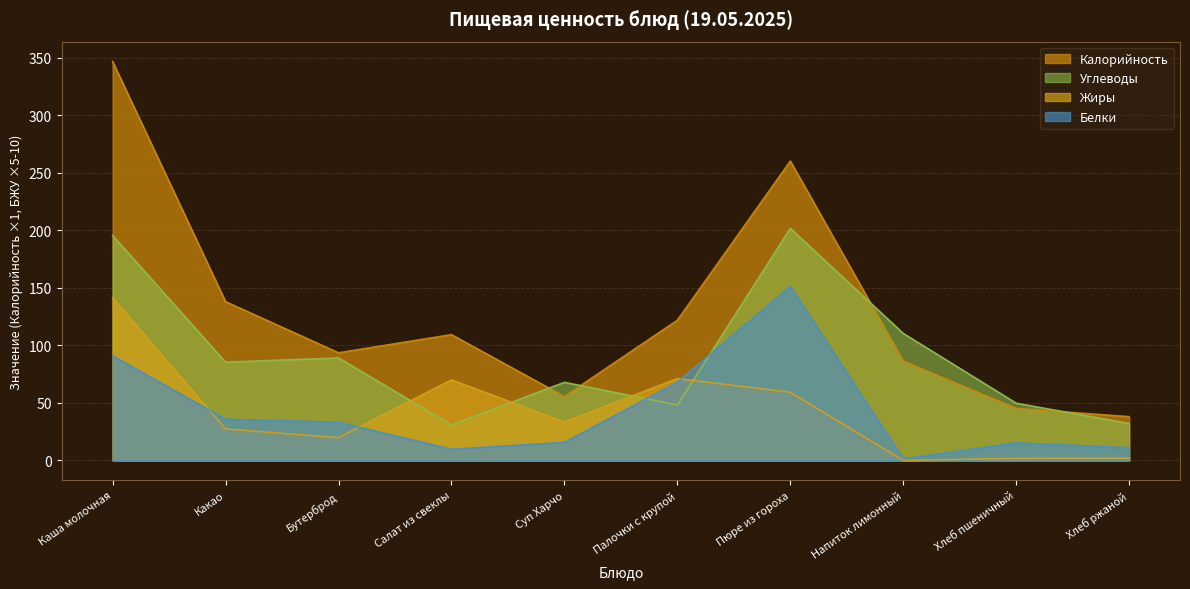

Which category has the highest value in the Углеводы series?

Пюре из гороха